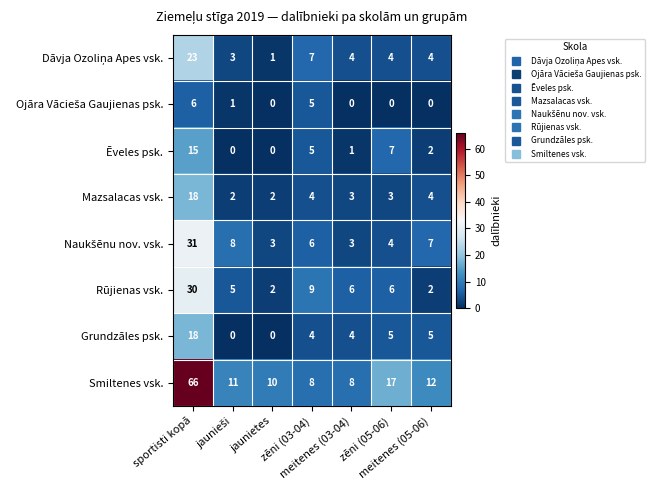

What is the minimum value for Smiltenes vsk.?

8